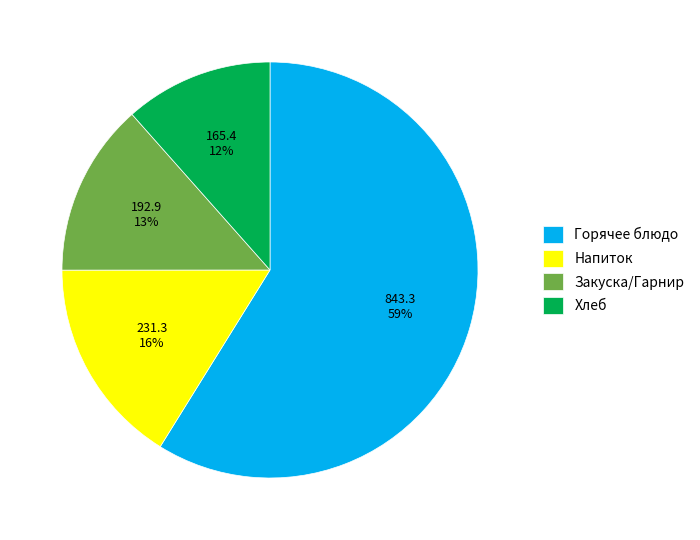

Combined, do Закуска/Гарнир and Напиток account for over 50%?

No